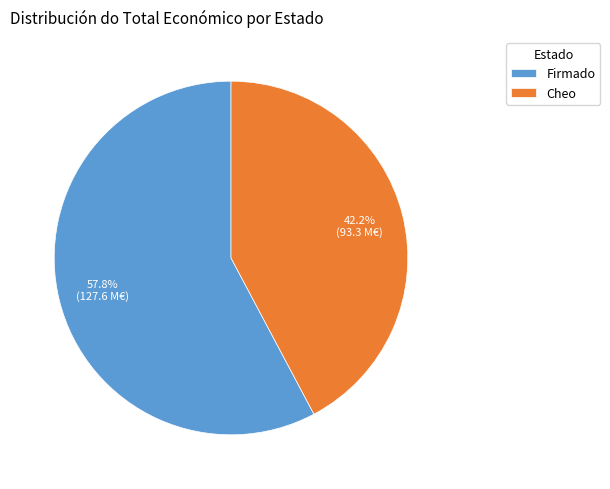

Combined, what portion of the pie is Firmado and Cheo?

100.0%